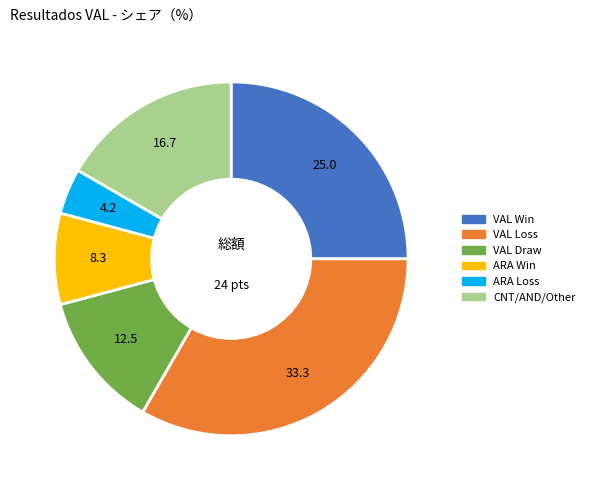

Is there any slice that represents more than half of the pie?

No